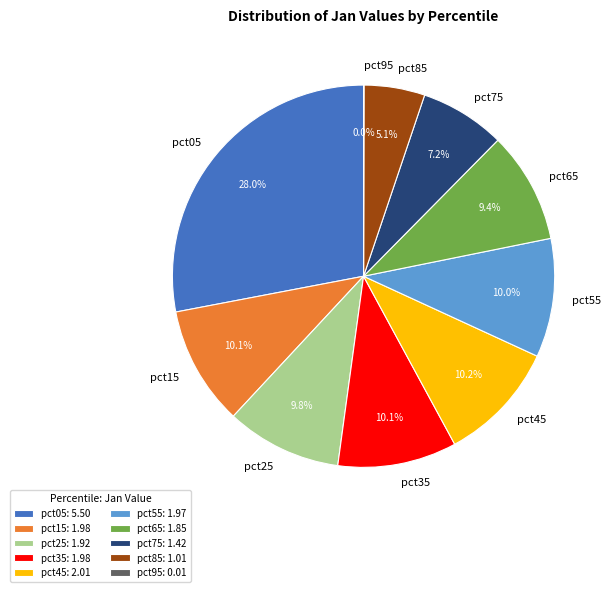

To the nearest percent, what is the difference between the largest and smallest slice percentages?

28%